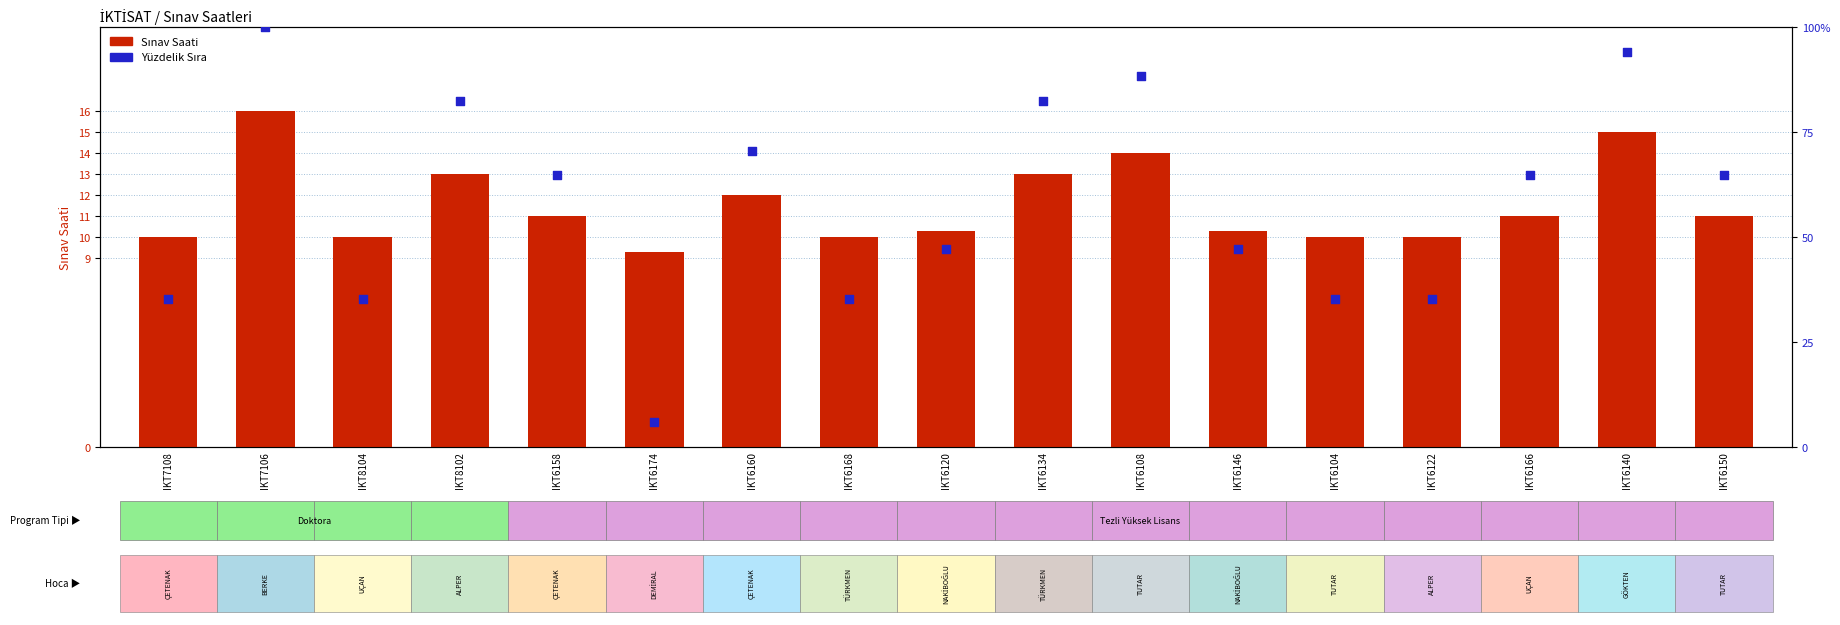

Which series has the widest spread of Y values?

Yüzdelik Sıra